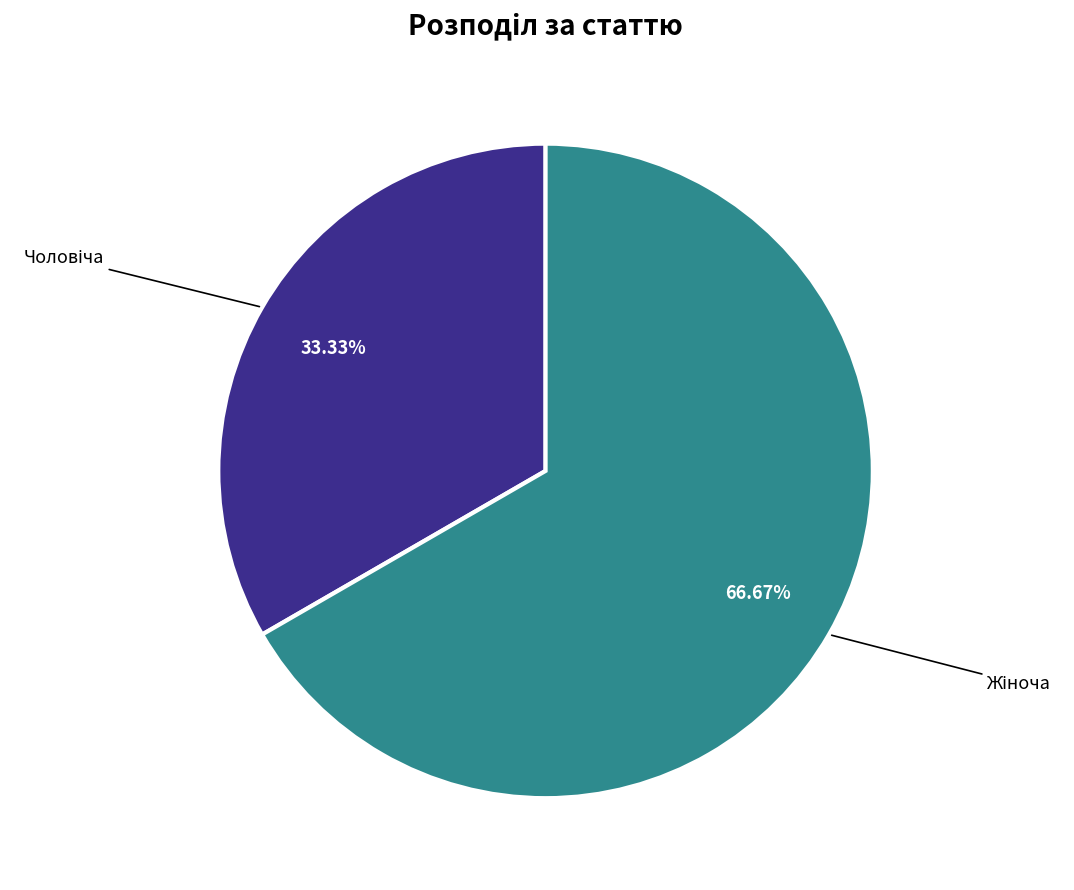

Does any single category account for the majority?

Yes